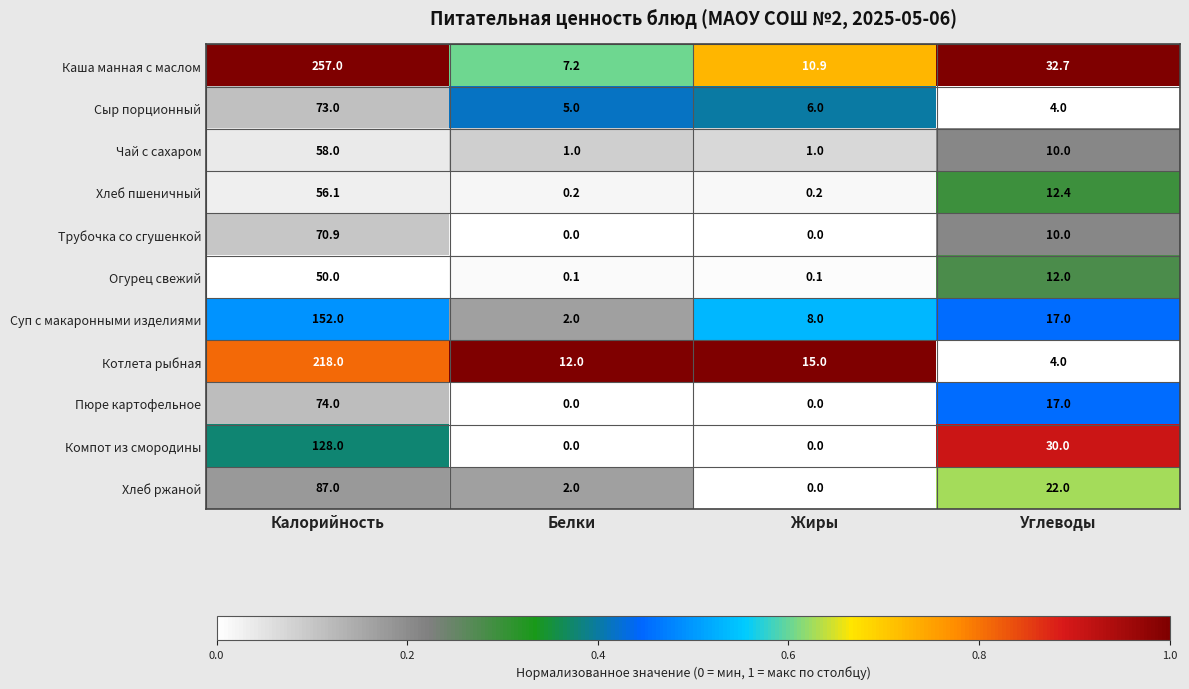

At which category does the chart reach its peak across all series?

Калорийность